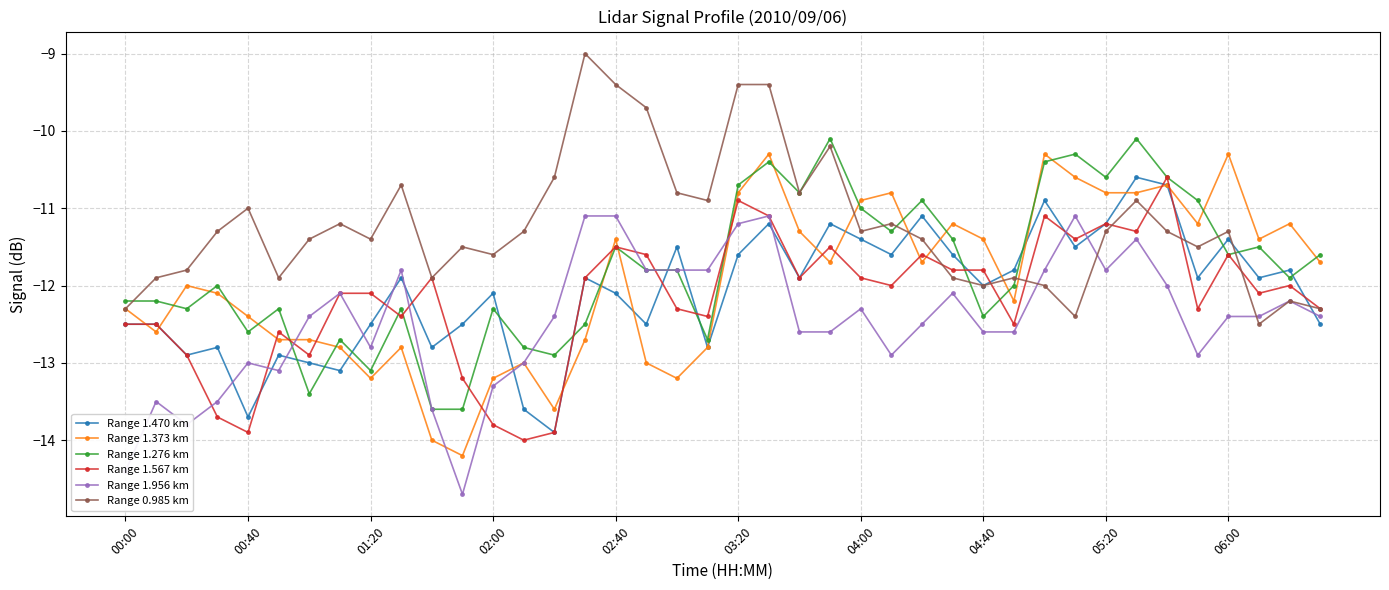

True or false: Range 1.470 km has more than 1 interior local peaks.

True